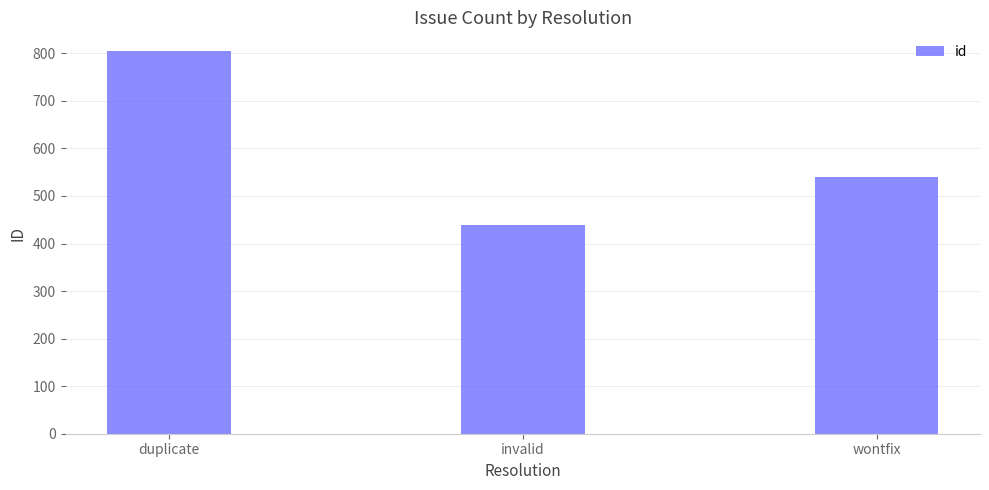

How many bars are there in total?

3